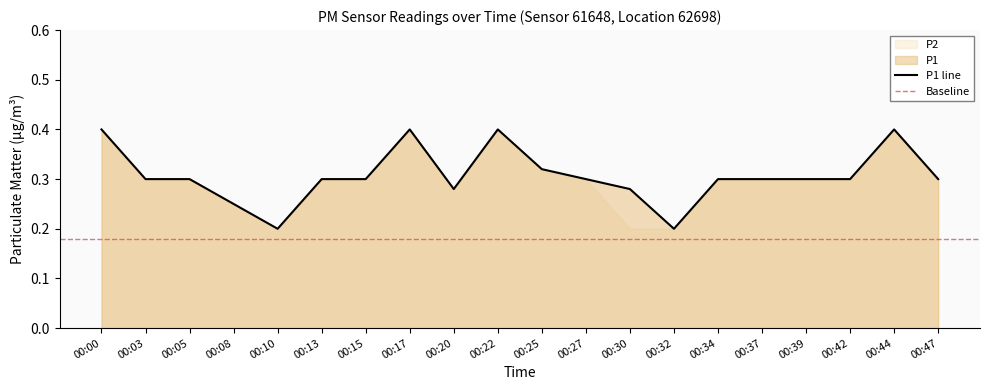

Which has a higher value, 00:00 or 00:44?

00:00